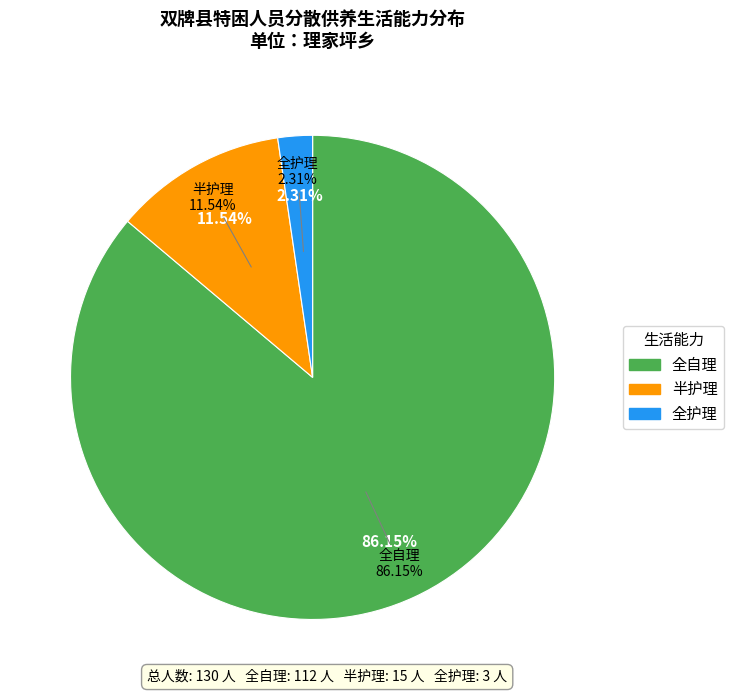

Count the number of slices in the pie.

3